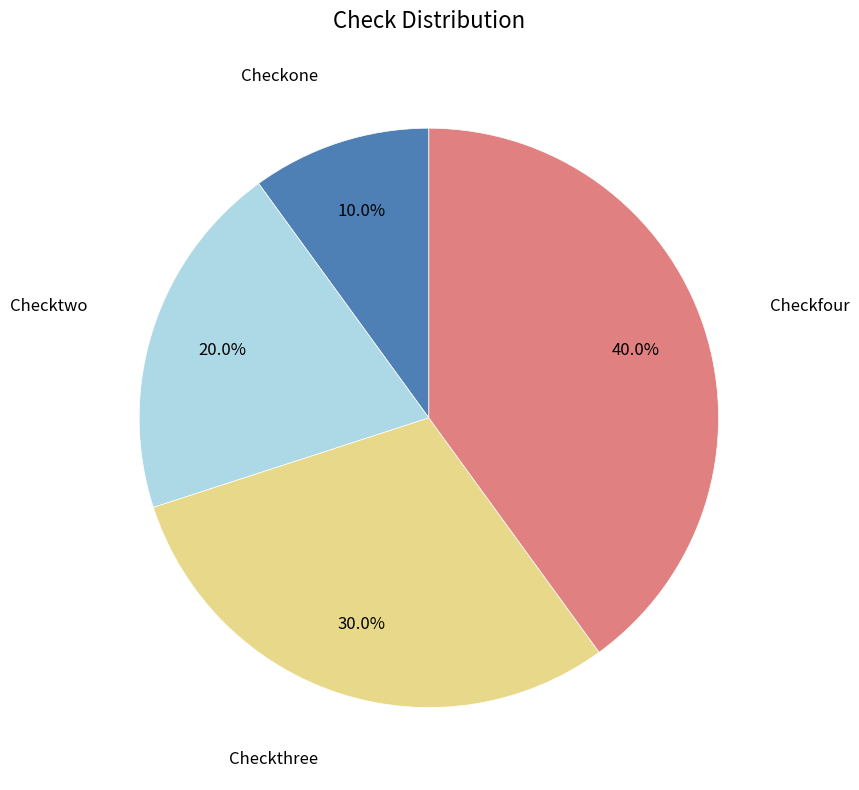

Is there any slice that represents more than half of the pie?

No